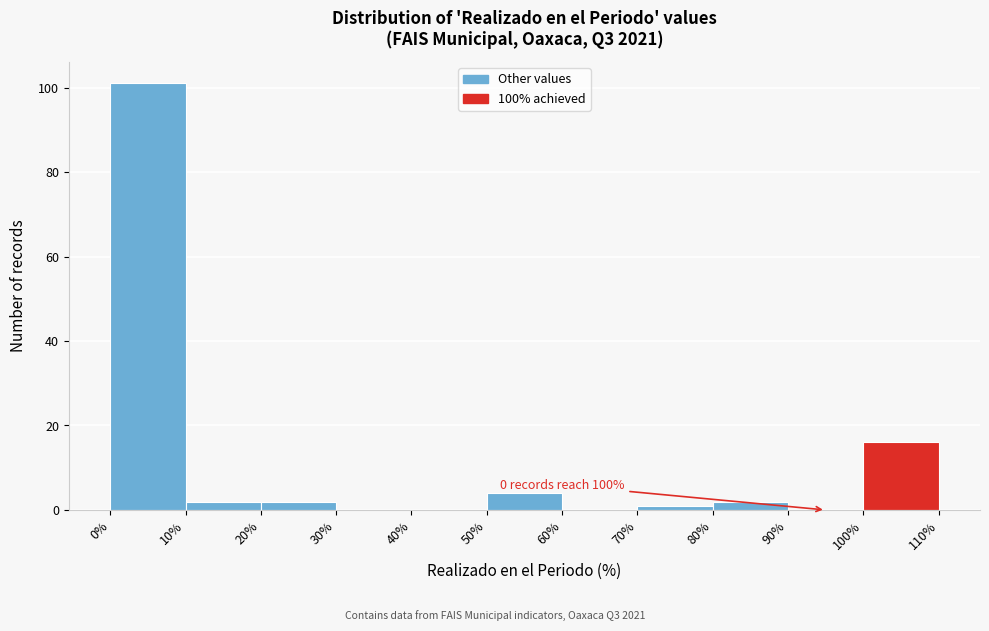

Which range on the x-axis has the tallest bar?

0% to 10%